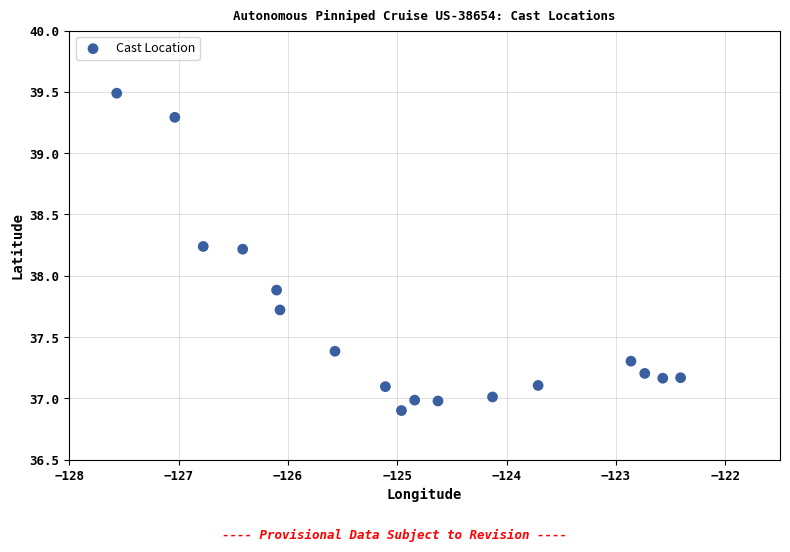

What Y value in the scatter plot is closest to 38?

37.9